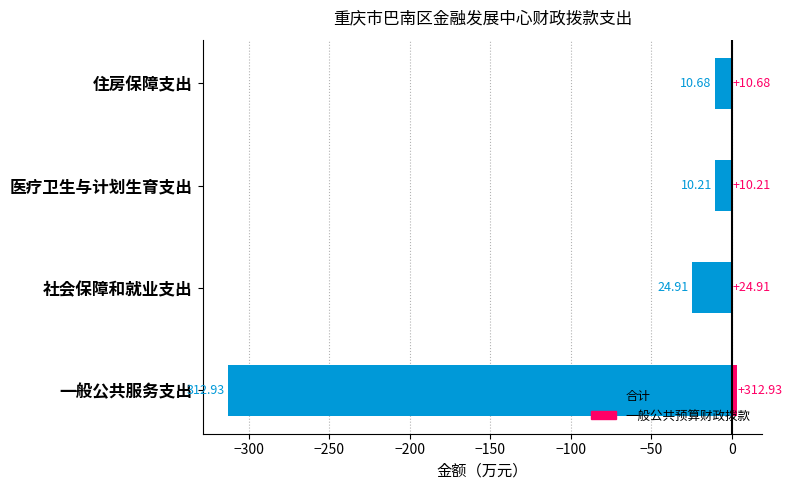

How many series are shown in this chart?

2